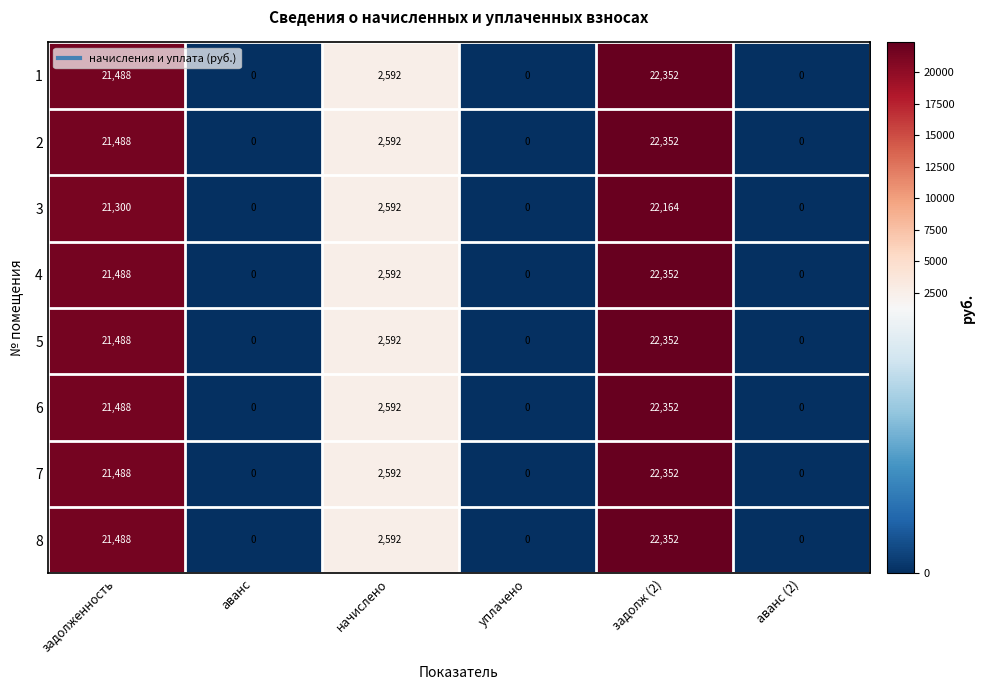

What is the difference between the highest and lowest values at задолж (2)?

188